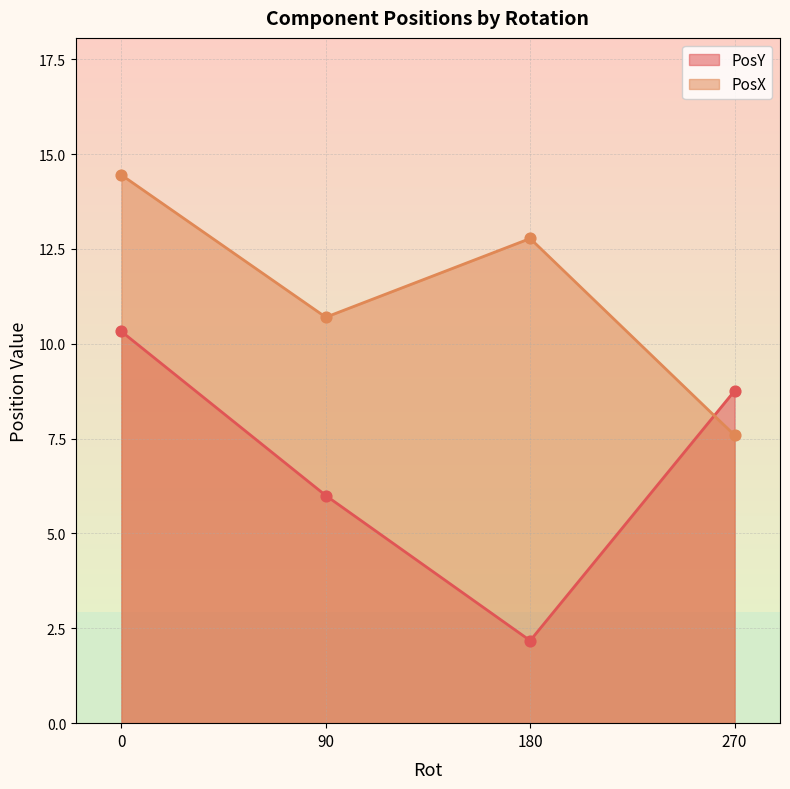

What are all the series names shown in the legend?

PosY, PosX